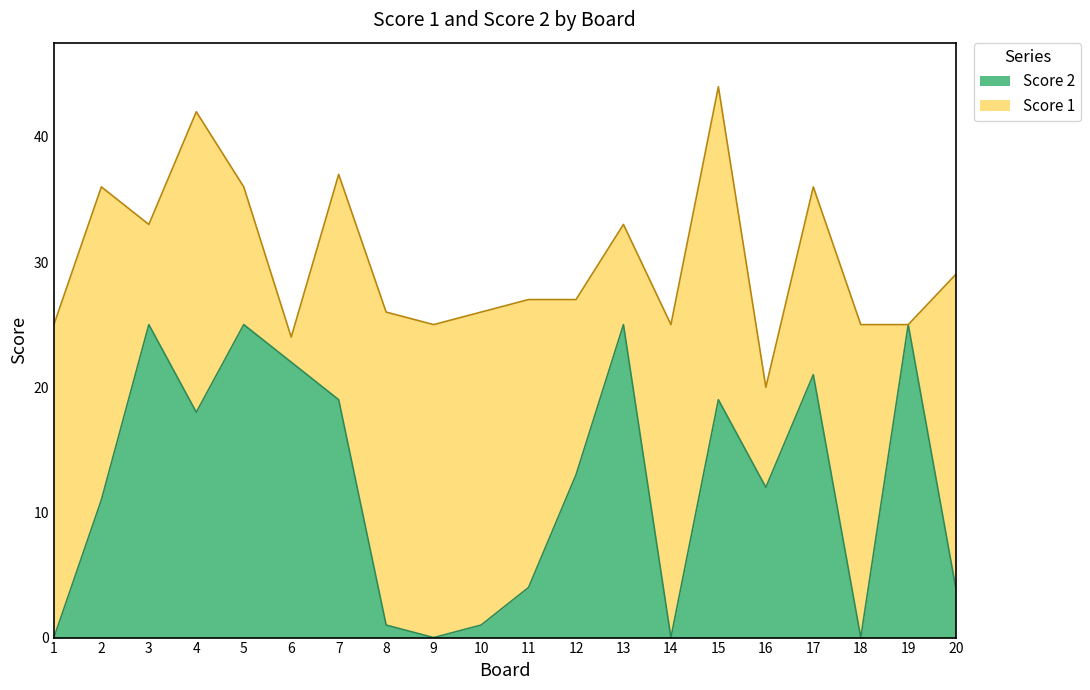

Between 7 and 9, which is larger?

7